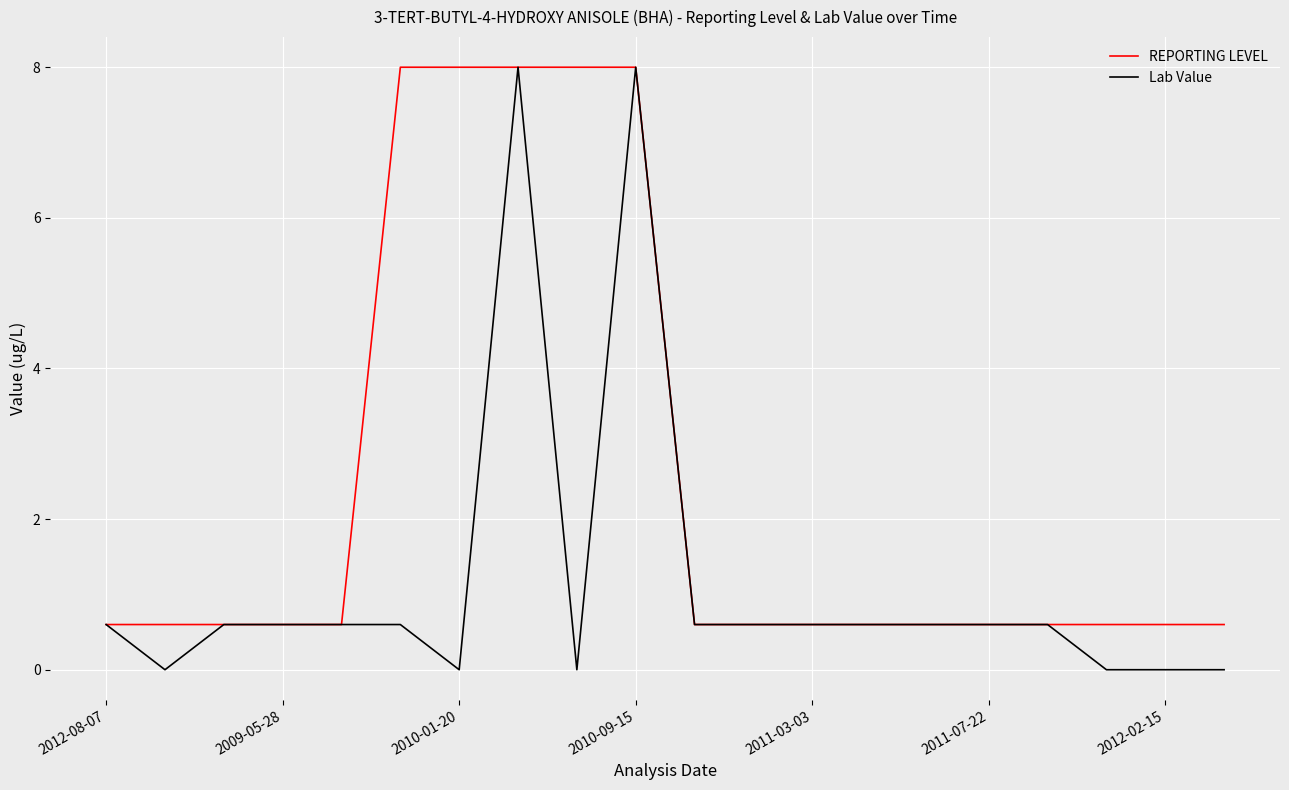

List the series in order of their overall mean, highest first.

REPORTING LEVEL, Lab Value